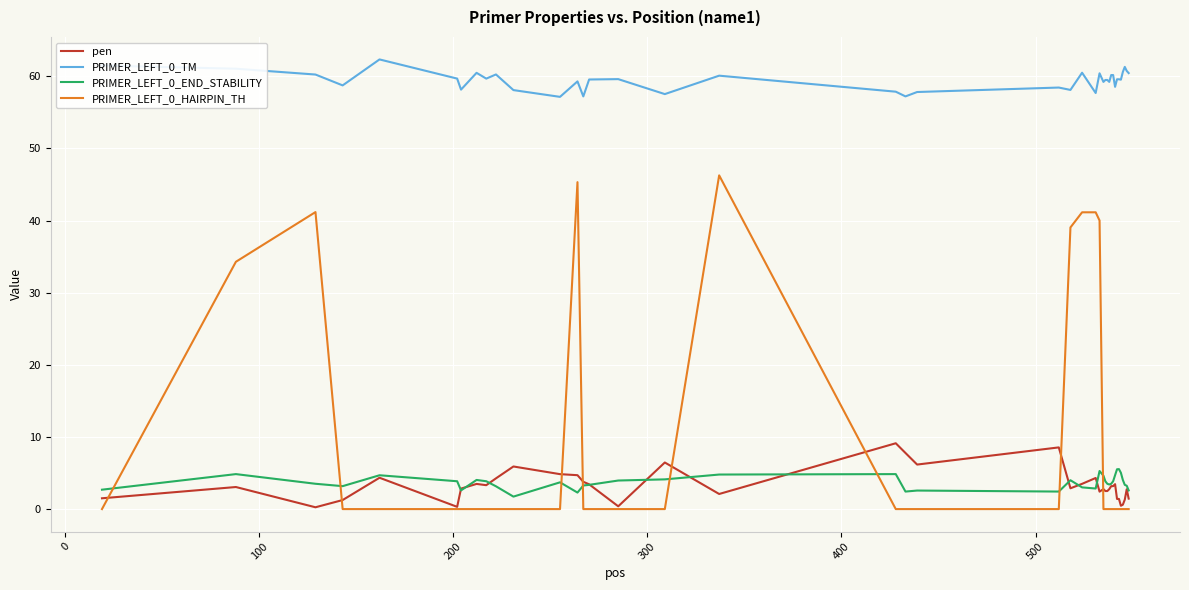

Count the number of data series in this chart.

4